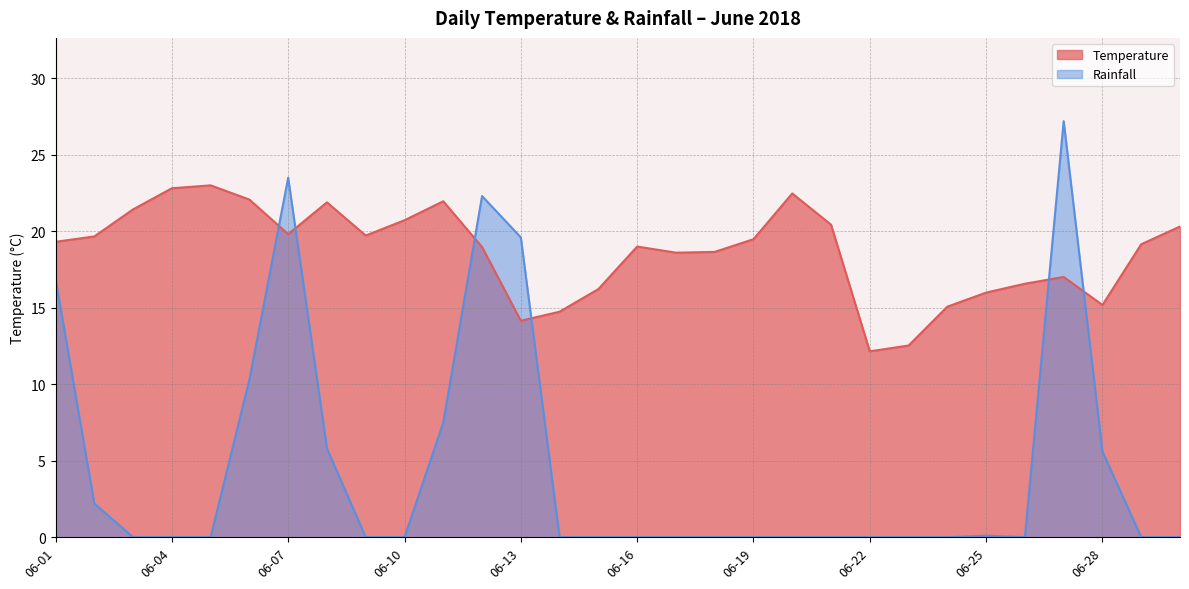

What is the difference between the maximum and minimum values in the Rainfall series?

27.2